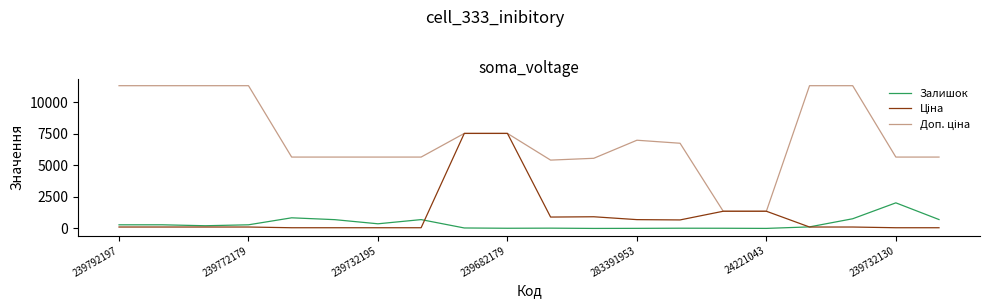

True or false: Доп. ціна has more than 0 interior local peaks.

True